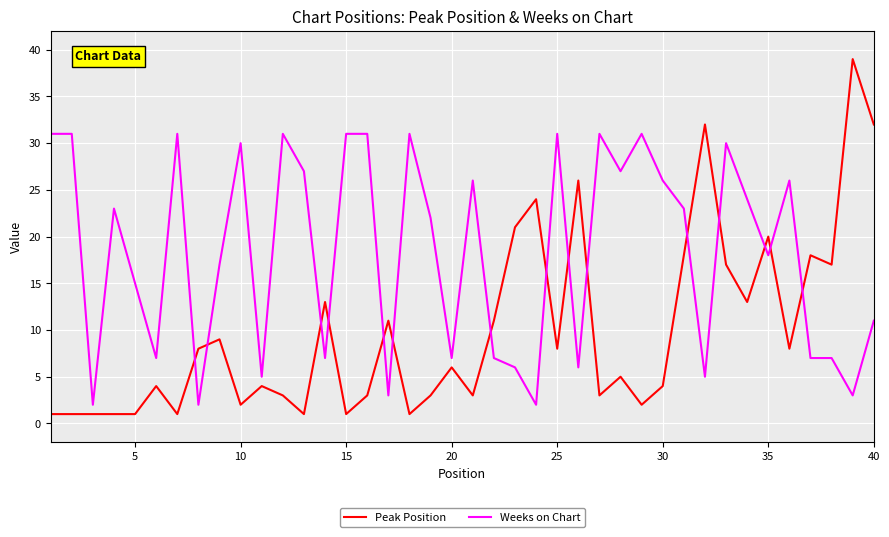

Which series has the widest spread of values?

Peak Position